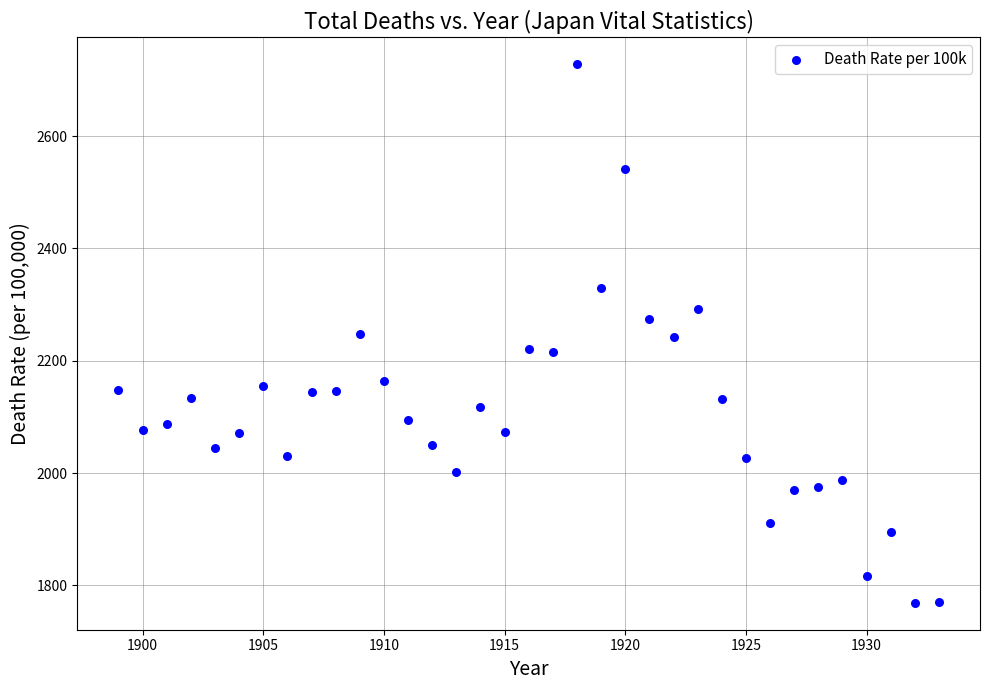

What is the range of X values (max minus min)?

34.0